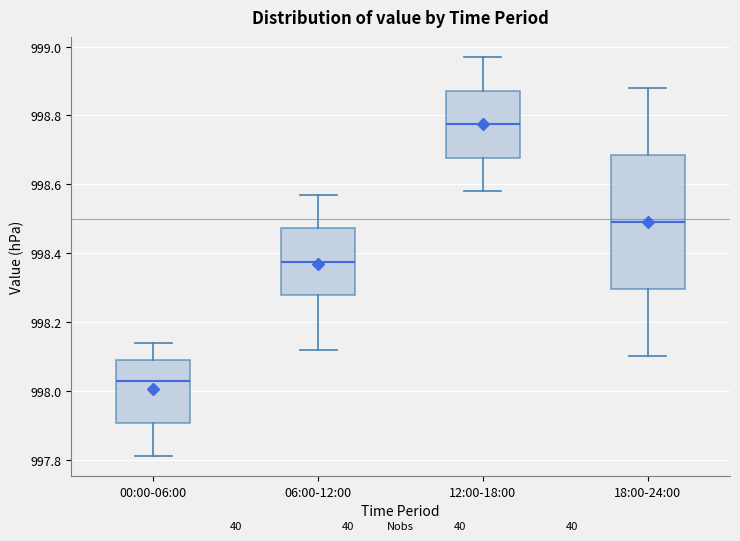

Which box's median line is the highest?

12:00-18:00